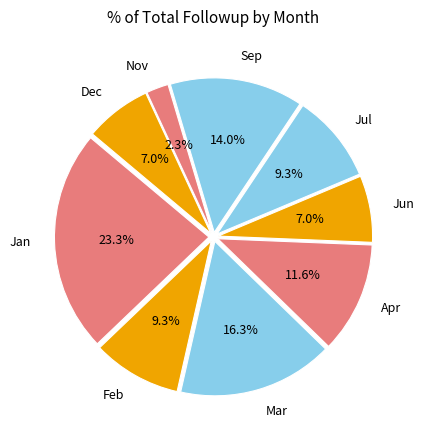

Which category has the biggest portion of the pie?

Jan